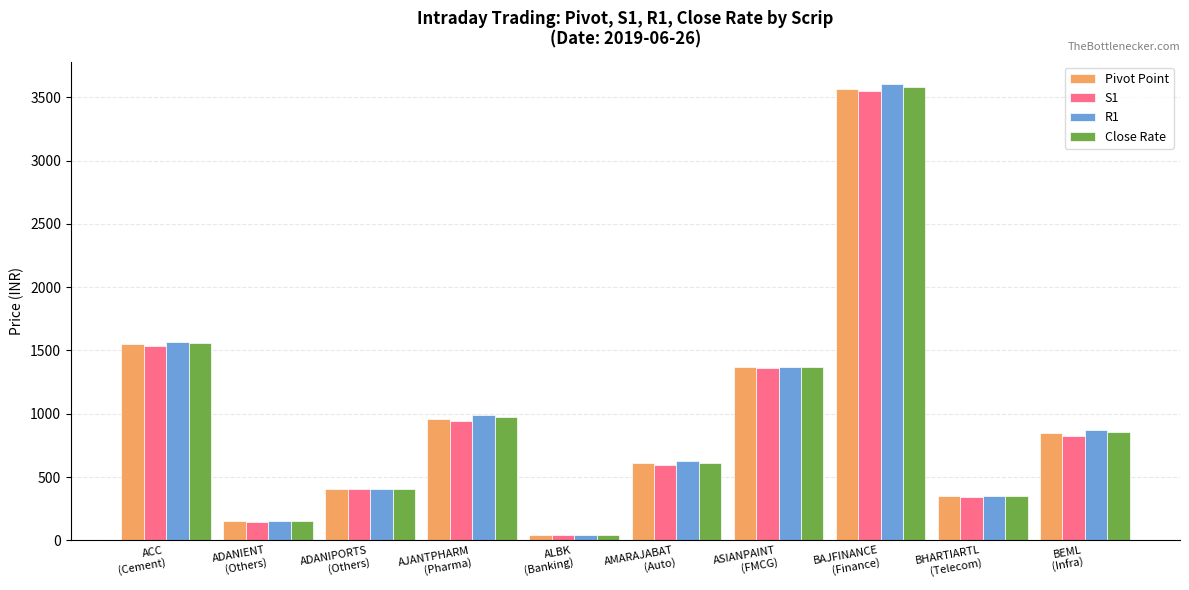

Which series has the largest range (max minus min)?

R1